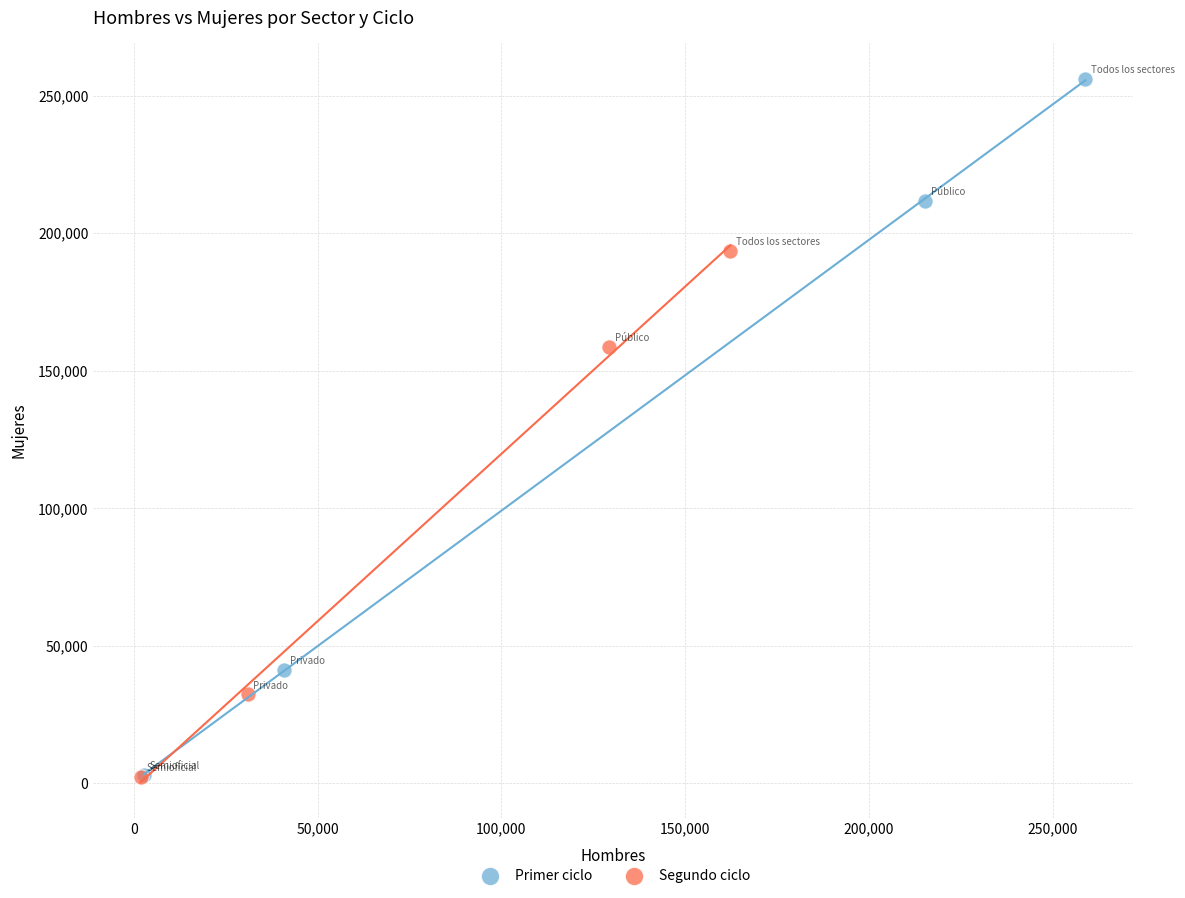

Which series contains the highest Y value?

Primer ciclo